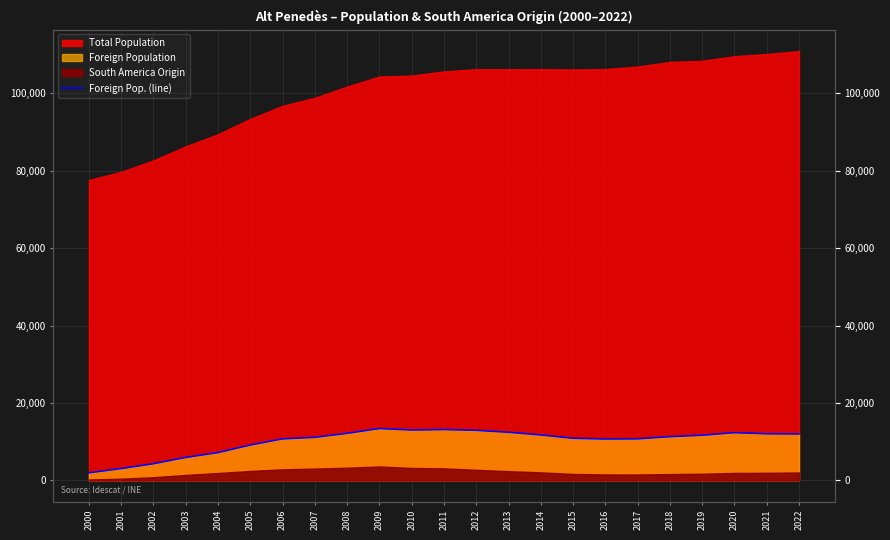

List the labels in order of value, smallest first.

2000, 2001, 2002, 2003, 2004, 2005, 2016, 2006, 2017, 2015, 2007, 2018, 2019, 2014, 2022, 2021, 2008, 2020, 2013, 2012, 2010, 2011, 2009